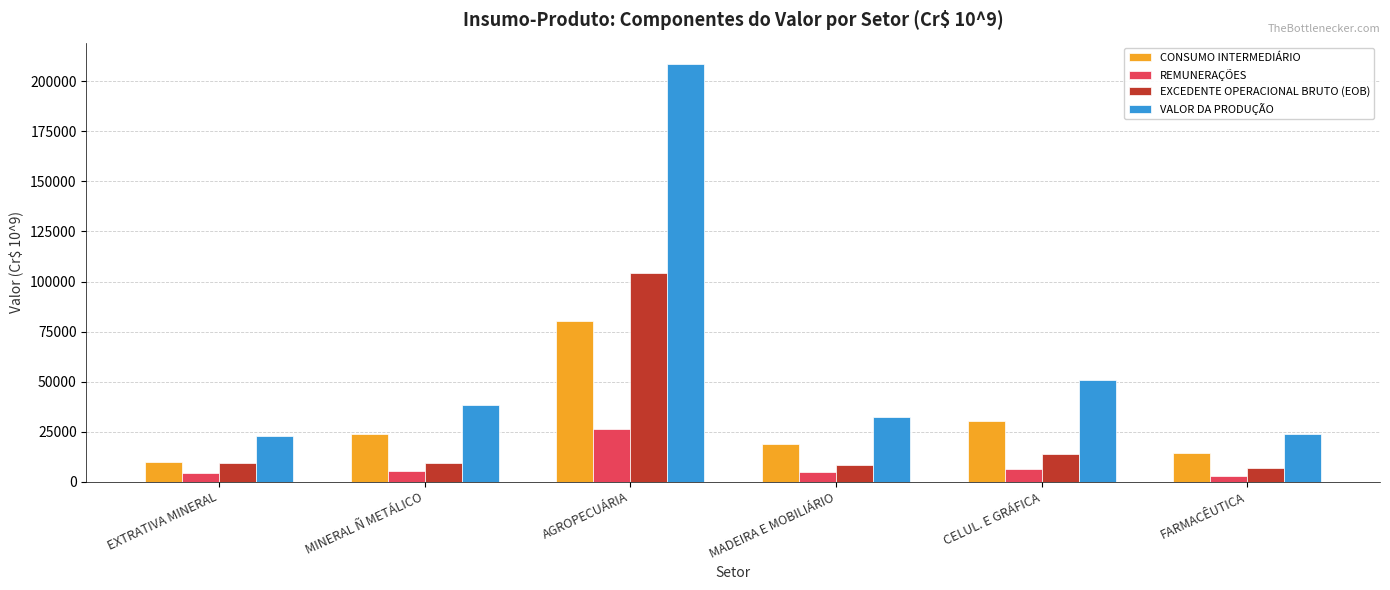

What is the total value across all series at EXTRATIVA MINERAL?

45908